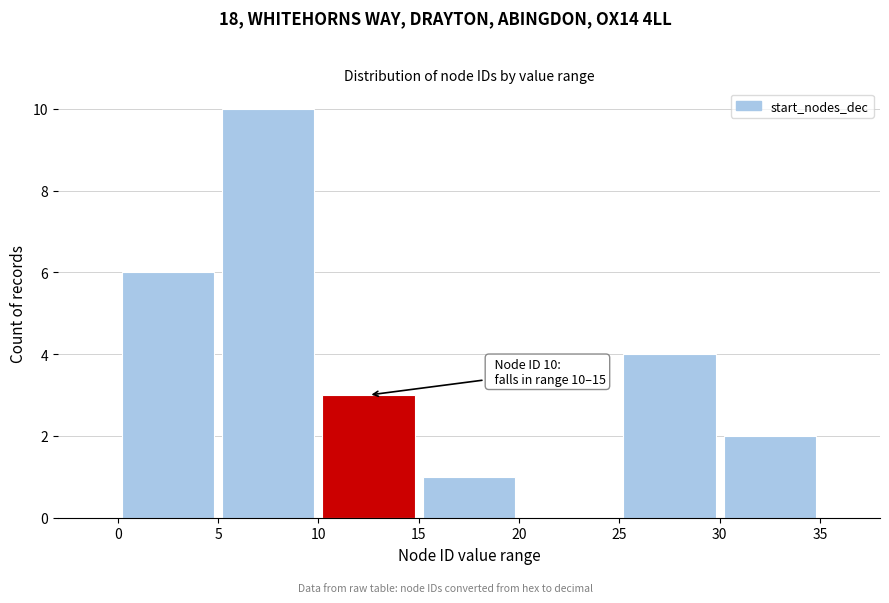

Which range on the x-axis has the tallest bar?

5 to 10